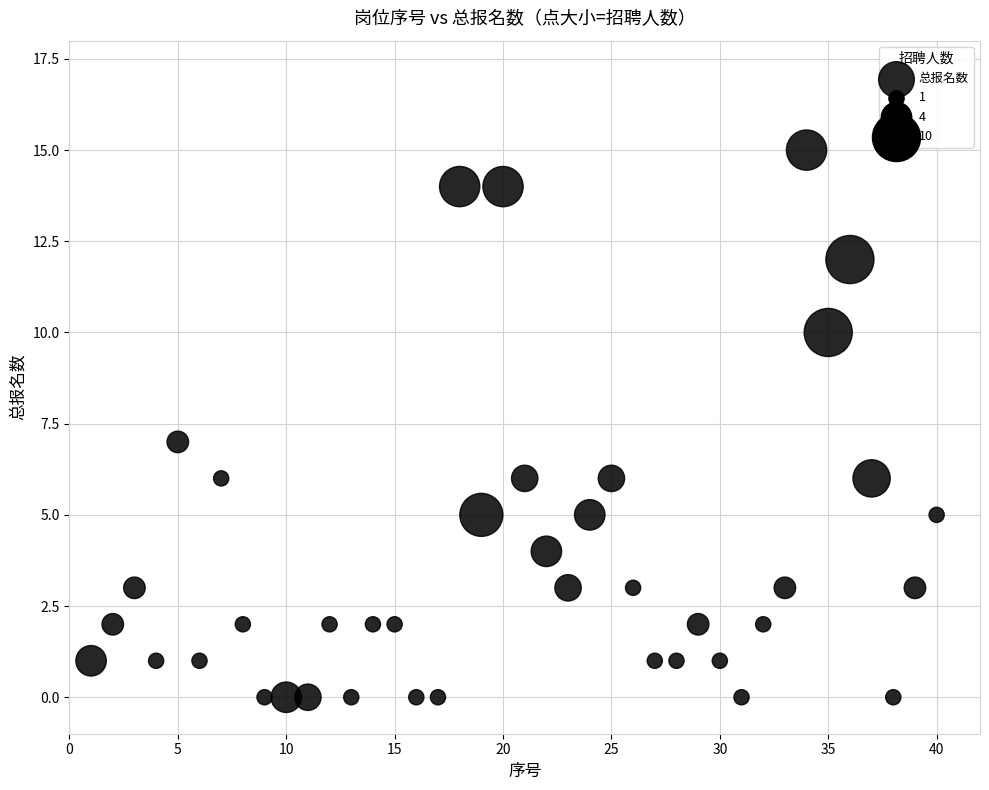

What is the range of X values (max minus min)?

39